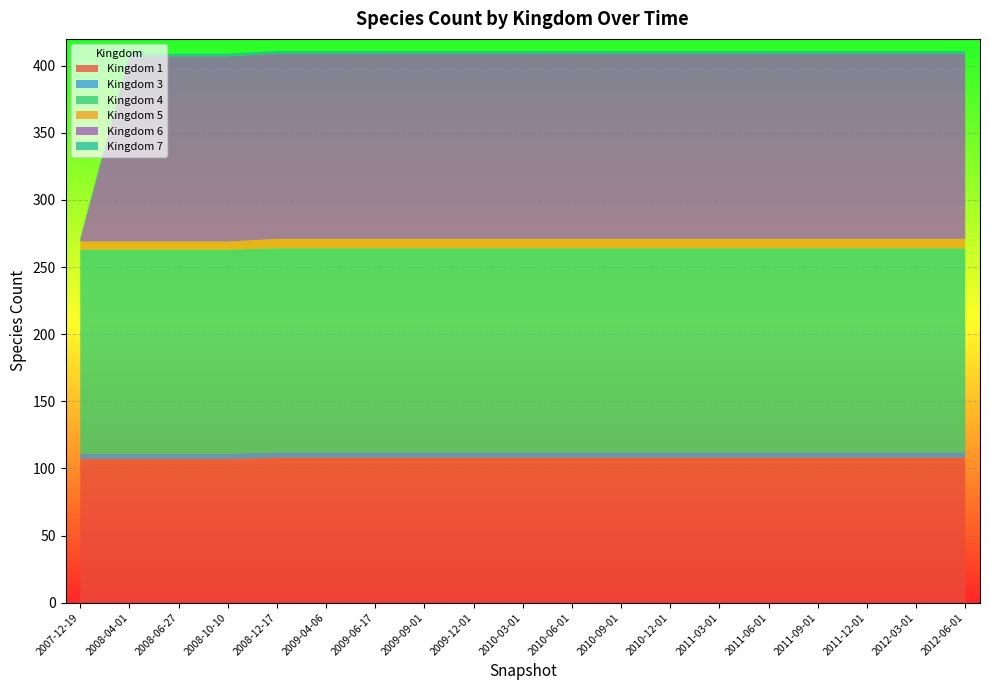

Reading right to left, extract all data points from this chart.

1: 2012-06-01=108	2012-03-01=108	2011-12-01=108	2011-09-01=108	2011-06-01=108	2011-03-01=108	2010-12-01=108	2010-09-01=108	2010-06-01=108	2010-03-01=108	2009-12-01=108	2009-09-01=108	2009-06-17=108	2009-04-06=108	2008-12-17=108	2008-10-10=107	2008-06-27=107	2008-04-01=107	2007-12-19=107
3: 2012-06-01=4	2012-03-01=4	2011-12-01=4	2011-09-01=4	2011-06-01=4	2011-03-01=4	2010-12-01=4	2010-09-01=4	2010-06-01=4	2010-03-01=4	2009-12-01=4	2009-09-01=4	2009-06-17=4	2009-04-06=4	2008-12-17=4	2008-10-10=4	2008-06-27=4	2008-04-01=4	2007-12-19=4
4: 2012-06-01=152	2012-03-01=152	2011-12-01=152	2011-09-01=152	2011-06-01=152	2011-03-01=152	2010-12-01=152	2010-09-01=152	2010-06-01=152	2010-03-01=152	2009-12-01=152	2009-09-01=152	2009-06-17=152	2009-04-06=152	2008-12-17=152	2008-10-10=152	2008-06-27=152	2008-04-01=152	2007-12-19=152
5: 2012-06-01=7	2012-03-01=7	2011-12-01=7	2011-09-01=7	2011-06-01=7	2011-03-01=7	2010-12-01=7	2010-09-01=7	2010-06-01=7	2010-03-01=7	2009-12-01=7	2009-09-01=7	2009-06-17=7	2009-04-06=7	2008-12-17=7	2008-10-10=6	2008-06-27=6	2008-04-01=6	2007-12-19=6
6: 2012-06-01=138	2012-03-01=138	2011-12-01=138	2011-09-01=138	2011-06-01=138	2011-03-01=138	2010-12-01=138	2010-09-01=138	2010-06-01=138	2010-03-01=138	2009-12-01=138	2009-09-01=138	2009-06-17=138	2009-04-06=138	2008-12-17=138	2008-10-10=138	2008-06-27=138	2008-04-01=138	2007-12-19=1
7: 2012-06-01=2	2012-03-01=2	2011-12-01=2	2011-09-01=2	2011-06-01=2	2011-03-01=2	2010-12-01=2	2010-09-01=2	2010-06-01=2	2010-03-01=2	2009-12-01=2	2009-09-01=2	2009-06-17=2	2009-04-06=2	2008-12-17=2	2008-10-10=2	2008-06-27=2	2008-04-01=2	2007-12-19=2